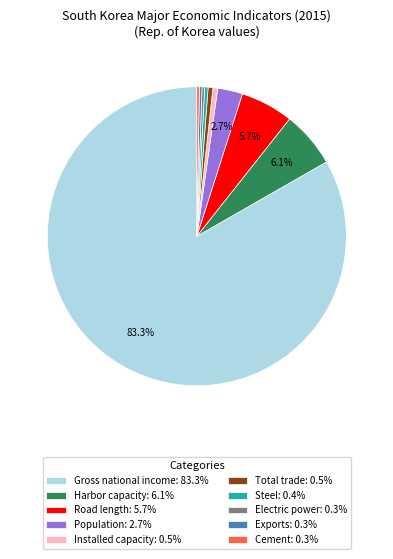

Does Population: 2.7% represent more than half of the total?

No